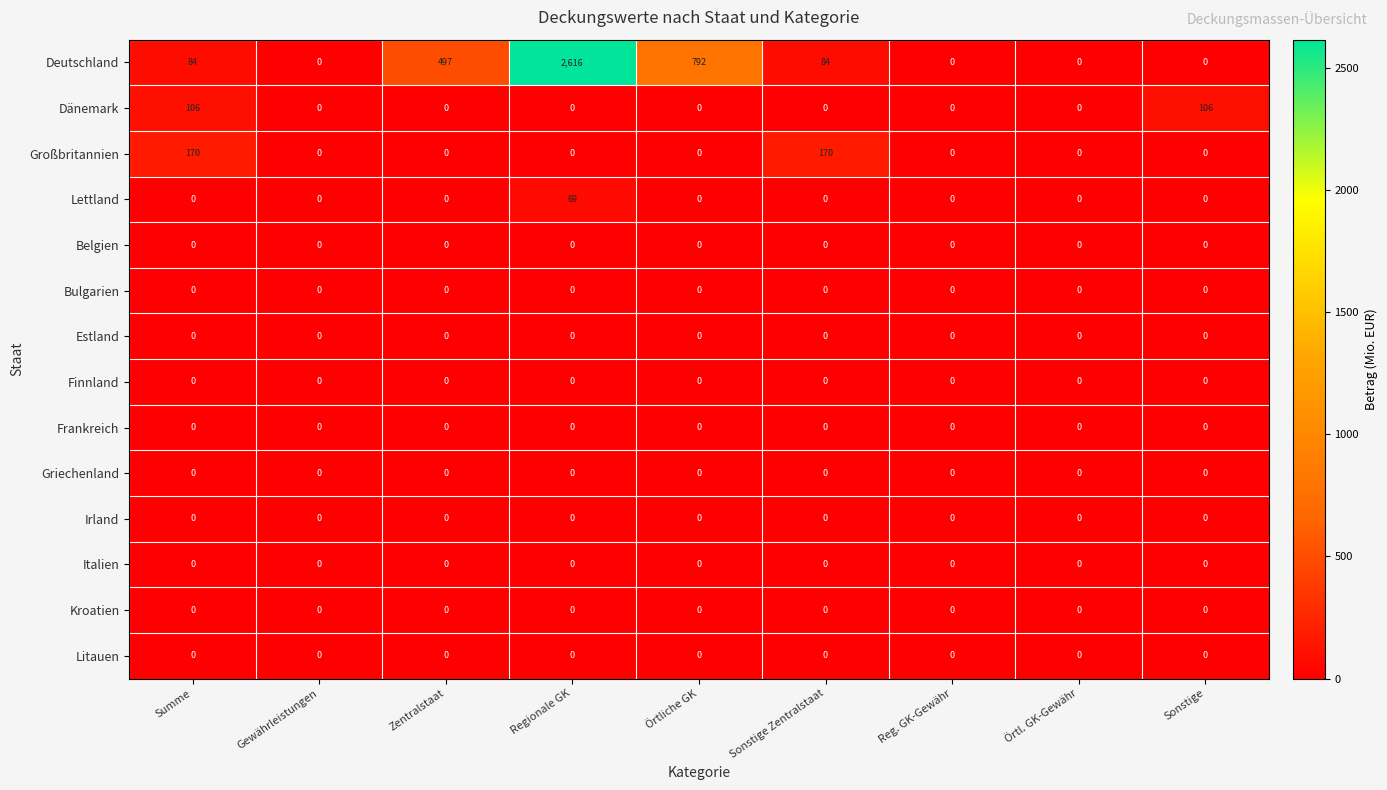

What is the difference between the Lettland values at Regionale GK and Sonstige?

69